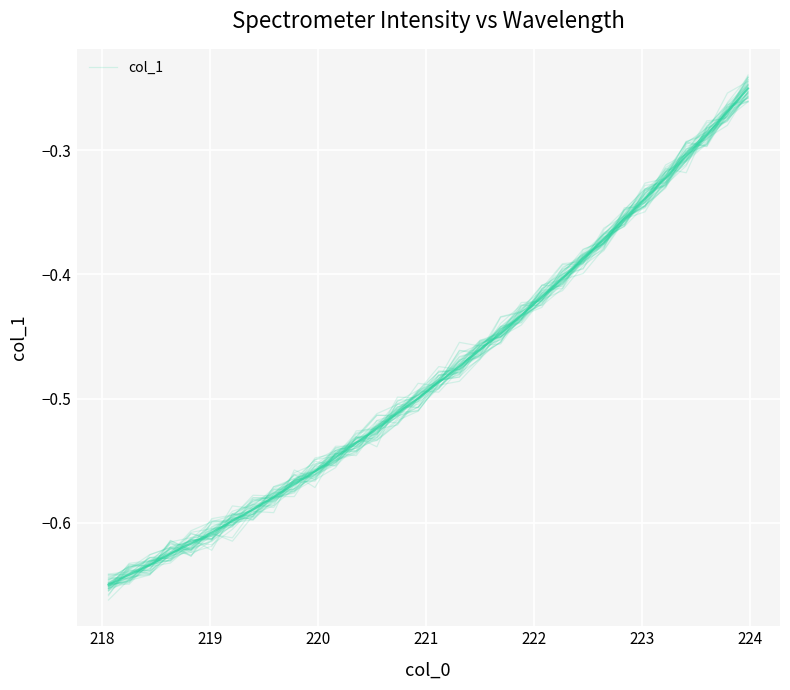

Count the number of data series in this chart.

1